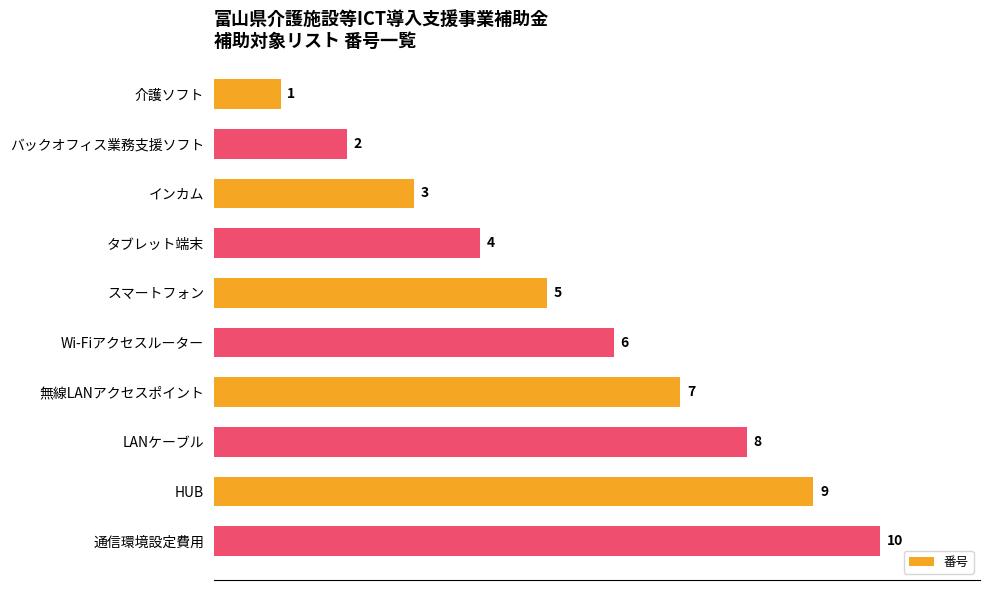

Is it true that the value at LANケーブル is 3?

False